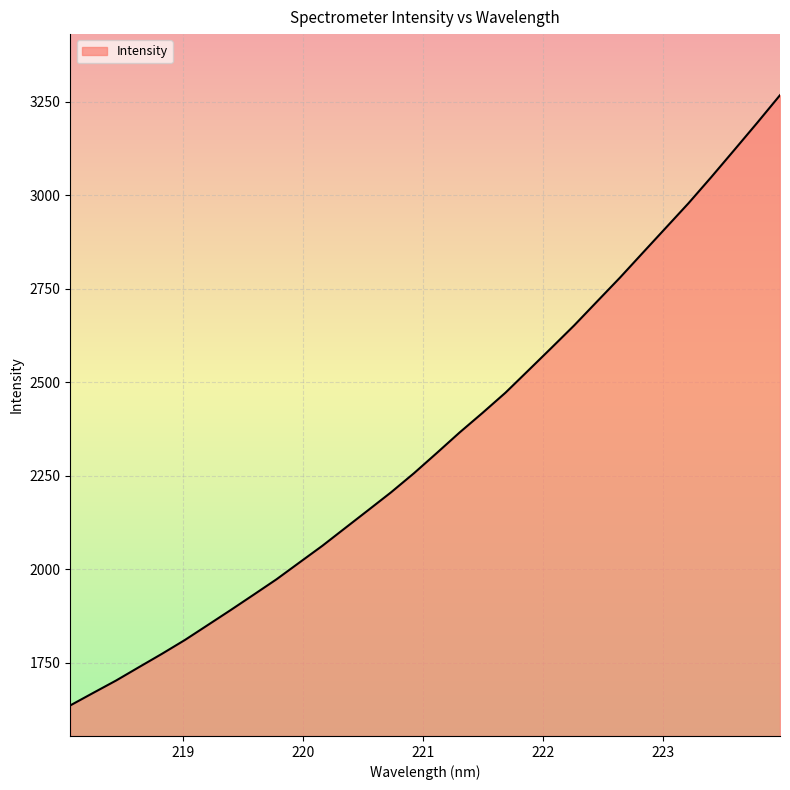

What is the maximum value shown in the chart?

3267.7